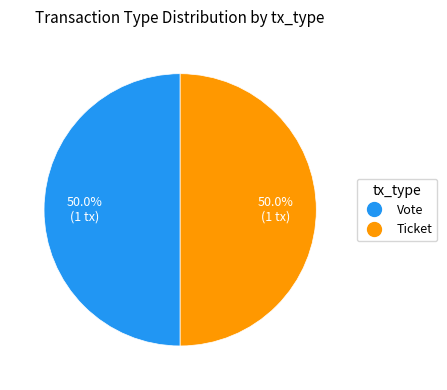

To the nearest percent, what is the average slice percentage?

50%